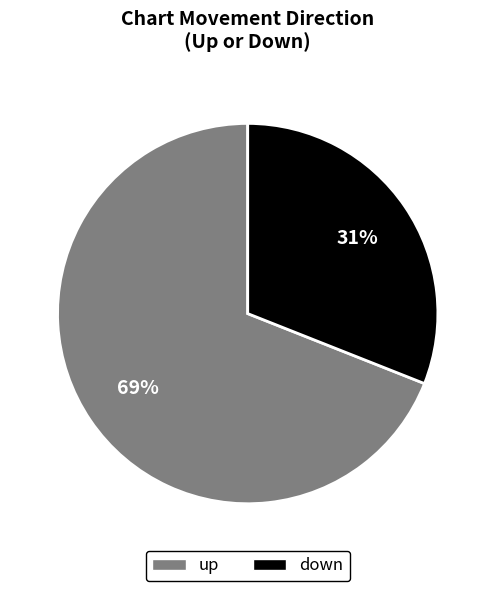

To the nearest percent, what is the difference between the down and up slice percentages?

38%